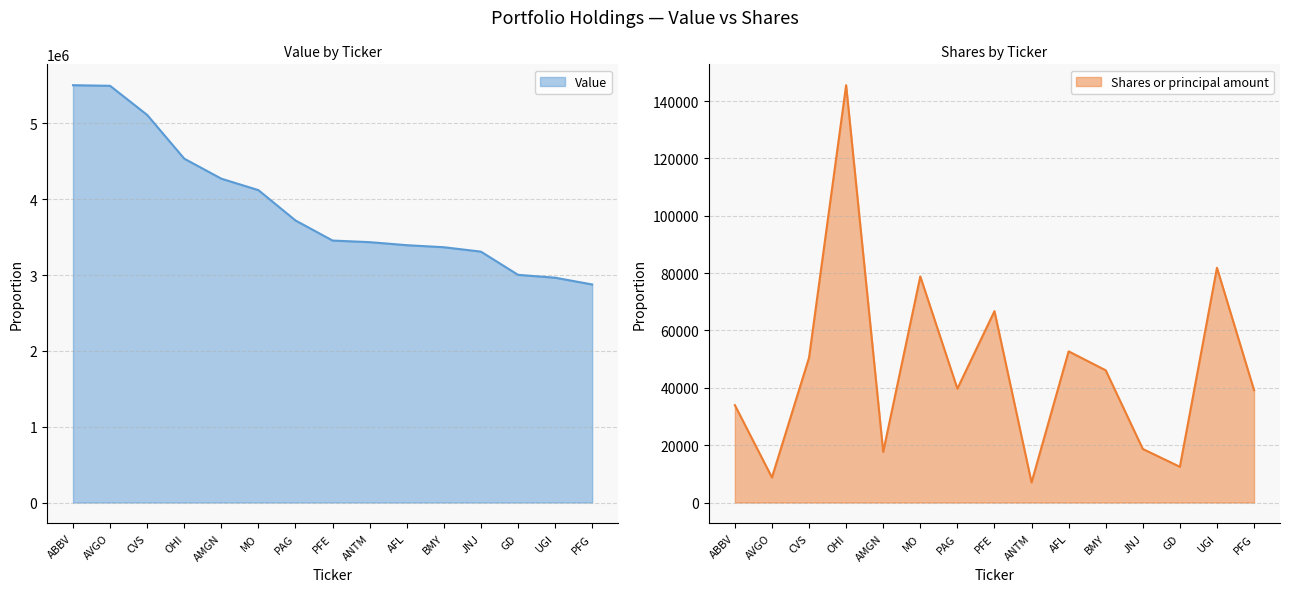

True or false: Value has more than 1 interior local peaks.

False